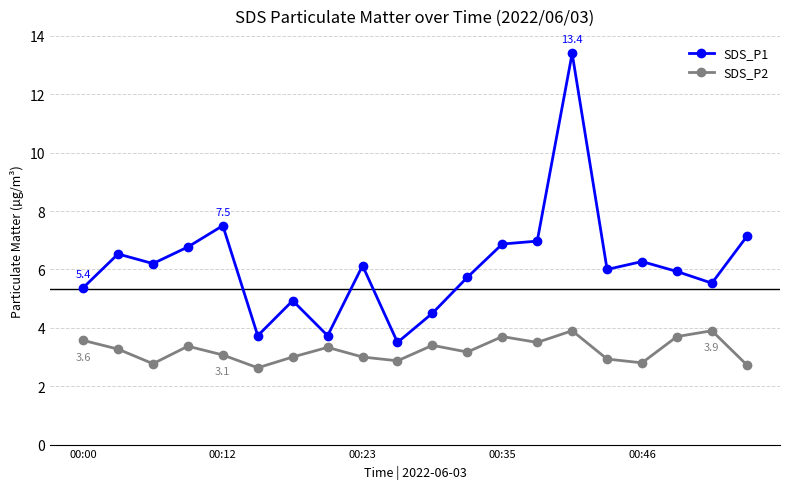

What is the lowest value of the SDS_P1 series?

3.5